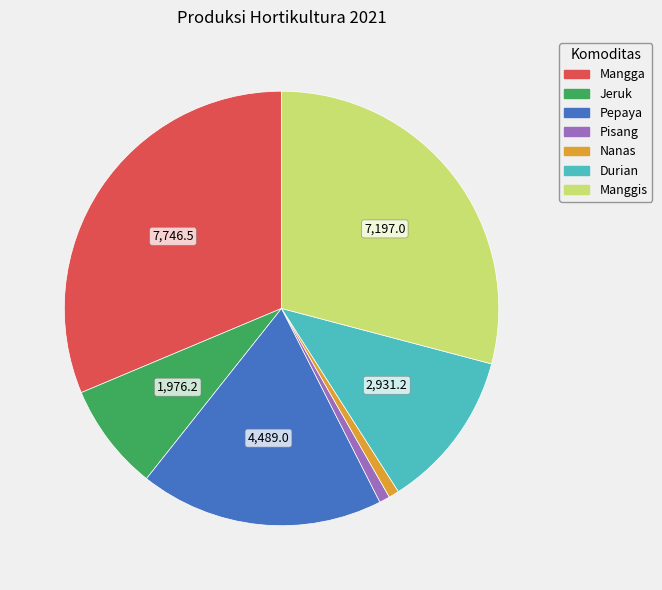

Which category has the biggest portion of the pie?

Mangga